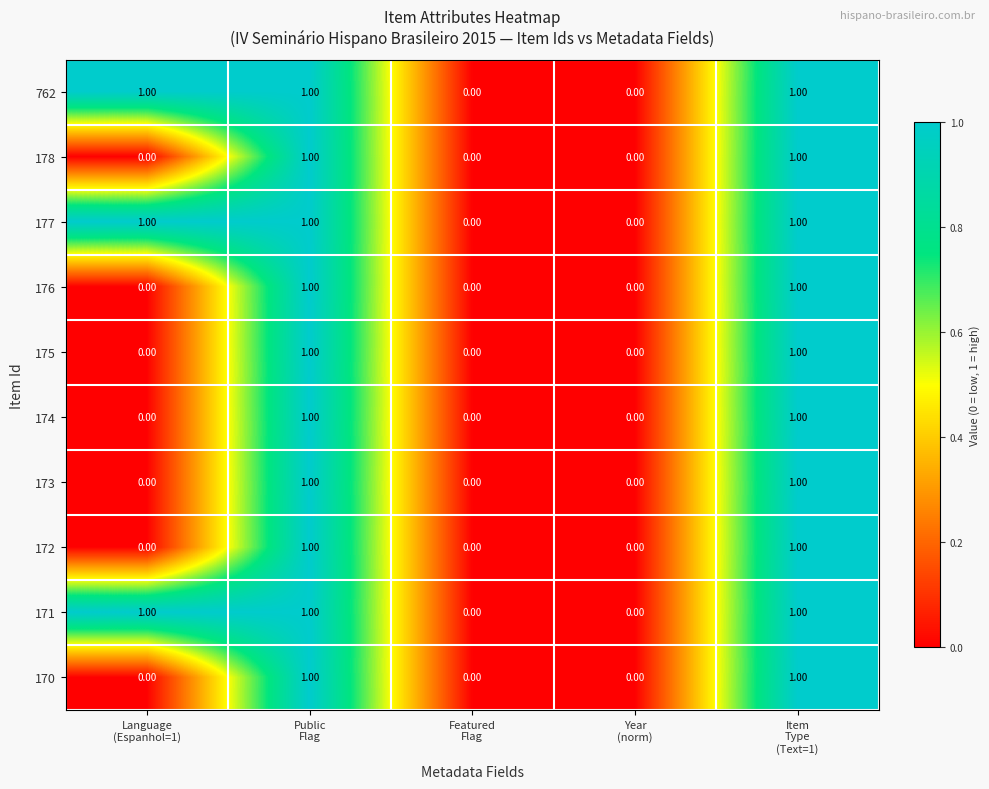

Reading right to left, transcribe all the data shown in this chart.

762: Item
Type
(Text=1)=1	Year
(norm)=0	Featured
Flag=0	Public
Flag=1	Language
(Espanhol=1)=1
178: Item
Type
(Text=1)=1	Year
(norm)=0	Featured
Flag=0	Public
Flag=1	Language
(Espanhol=1)=0
177: Item
Type
(Text=1)=1	Year
(norm)=0	Featured
Flag=0	Public
Flag=1	Language
(Espanhol=1)=1
176: Item
Type
(Text=1)=1	Year
(norm)=0	Featured
Flag=0	Public
Flag=1	Language
(Espanhol=1)=0
175: Item
Type
(Text=1)=1	Year
(norm)=0	Featured
Flag=0	Public
Flag=1	Language
(Espanhol=1)=0
174: Item
Type
(Text=1)=1	Year
(norm)=0	Featured
Flag=0	Public
Flag=1	Language
(Espanhol=1)=0
173: Item
Type
(Text=1)=1	Year
(norm)=0	Featured
Flag=0	Public
Flag=1	Language
(Espanhol=1)=0
172: Item
Type
(Text=1)=1	Year
(norm)=0	Featured
Flag=0	Public
Flag=1	Language
(Espanhol=1)=0
171: Item
Type
(Text=1)=1	Year
(norm)=0	Featured
Flag=0	Public
Flag=1	Language
(Espanhol=1)=1
170: Item
Type
(Text=1)=1	Year
(norm)=0	Featured
Flag=0	Public
Flag=1	Language
(Espanhol=1)=0